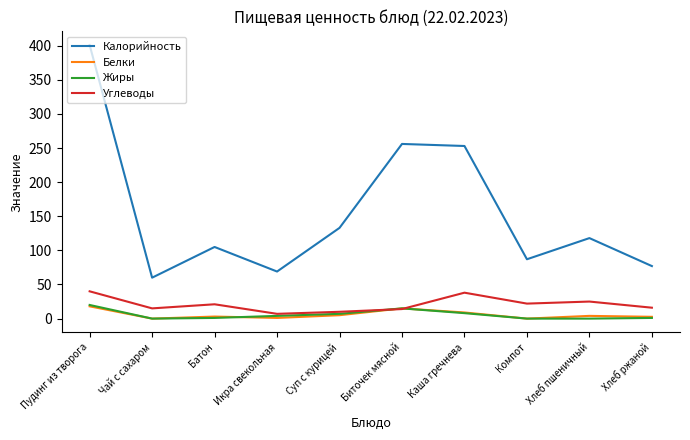

At how many categories does at least one series exceed 167?

3